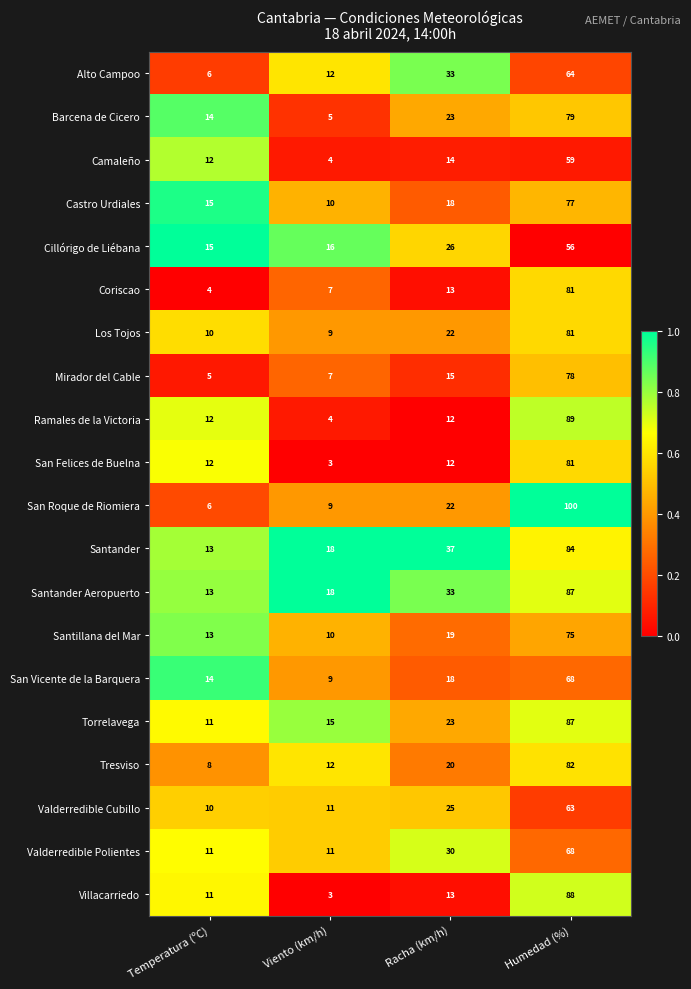

Which series changed the most between Temperatura (ºC) and Racha (km/h)?

Alto Campoo